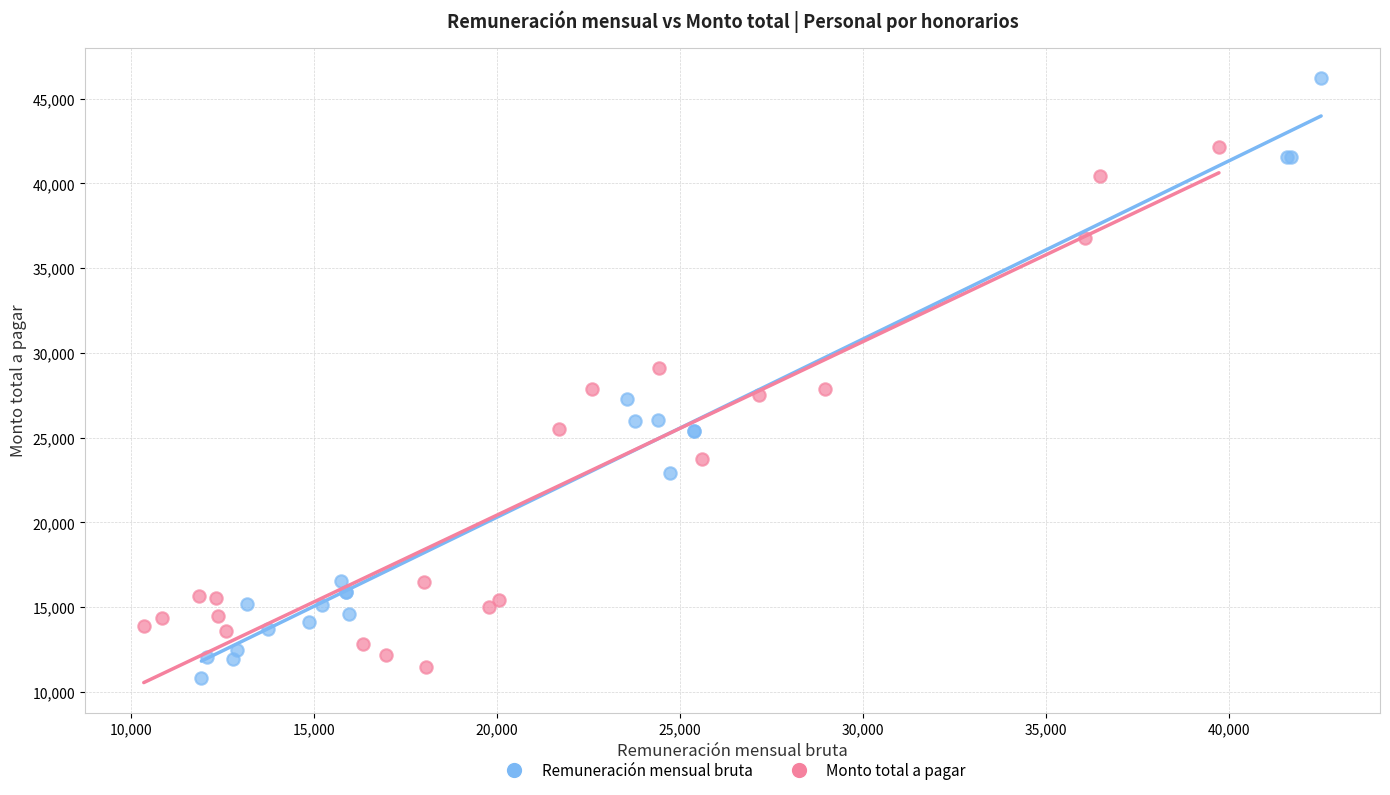

Which series contains the lowest Y value?

Remuneración mensual bruta